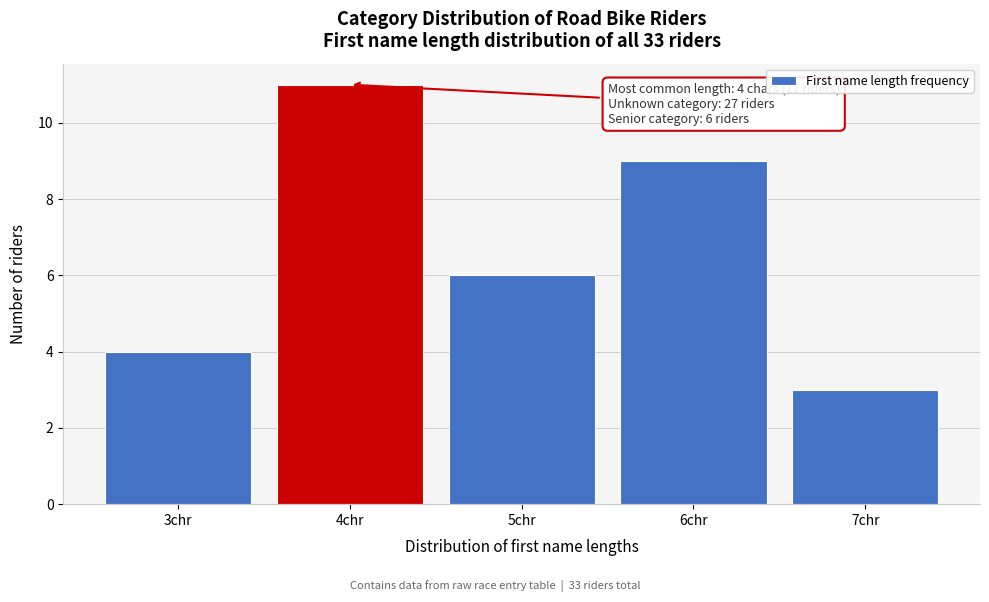

Reading left to right, what are all the values shown in this chart?

4	11	6	9	3